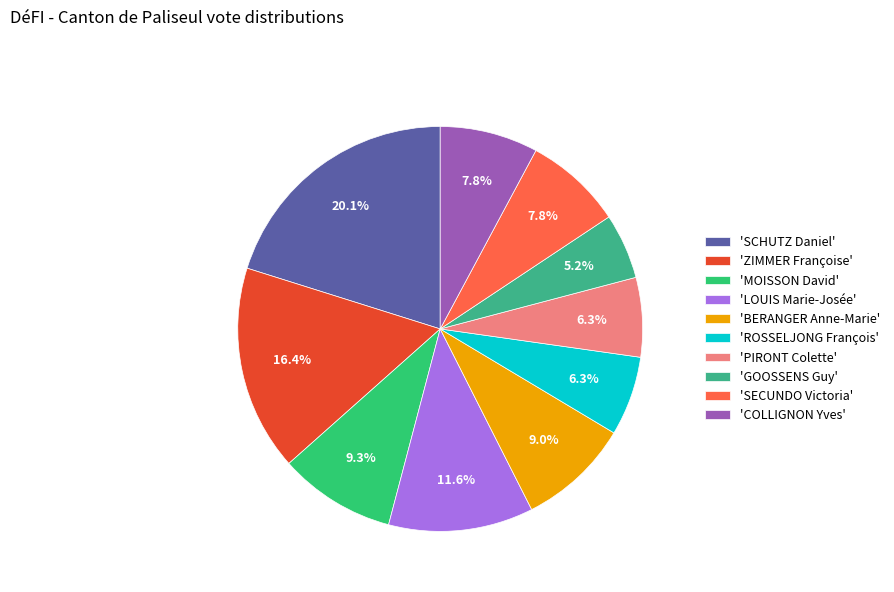

Is there any slice that represents more than half of the pie?

No